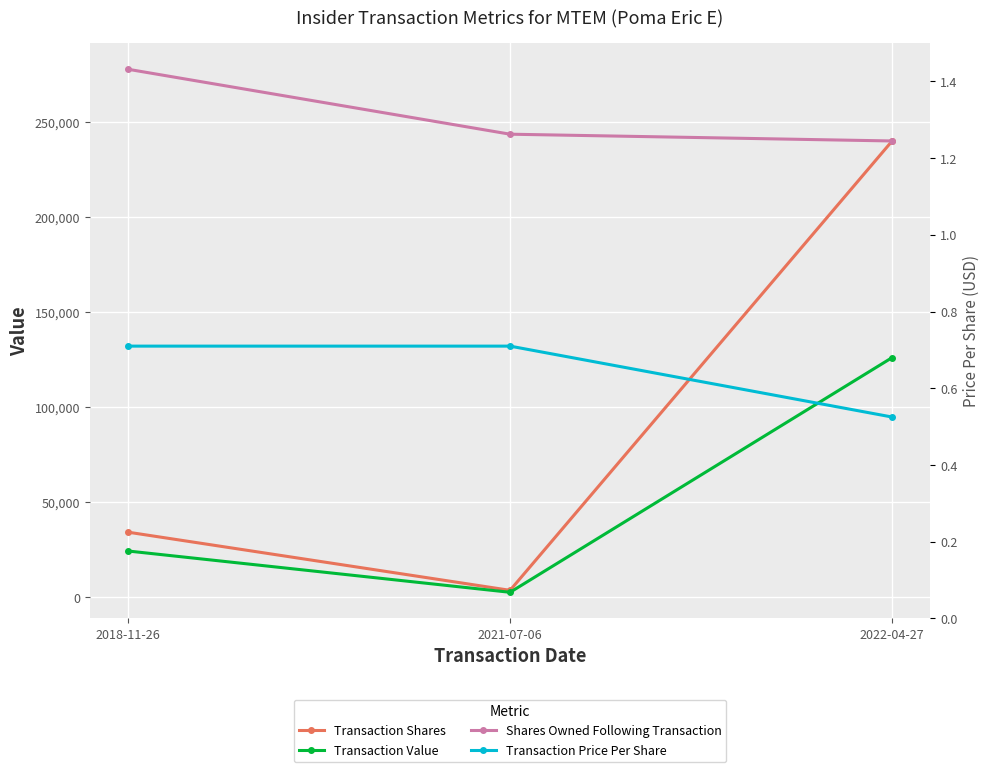

What are all the series names shown in the legend?

Transaction Shares, Transaction Value, Shares Owned Following Transaction, Transaction Price Per Share